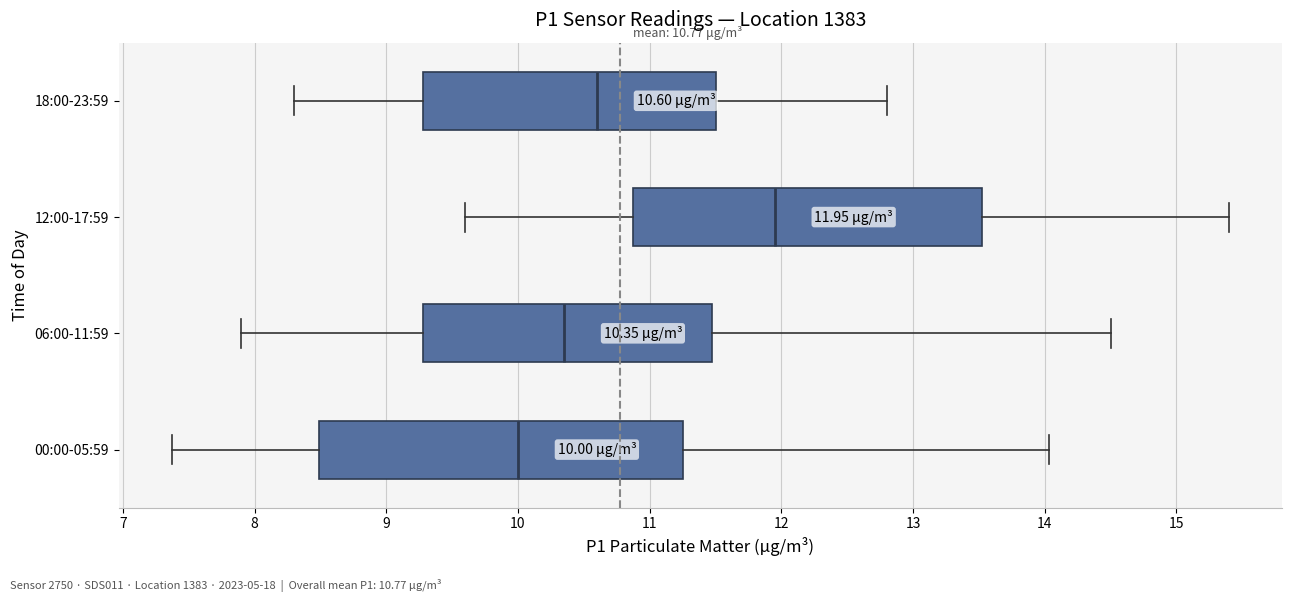

Comparing the boxes themselves (not the whiskers), which one is the widest?

00:00-05:59